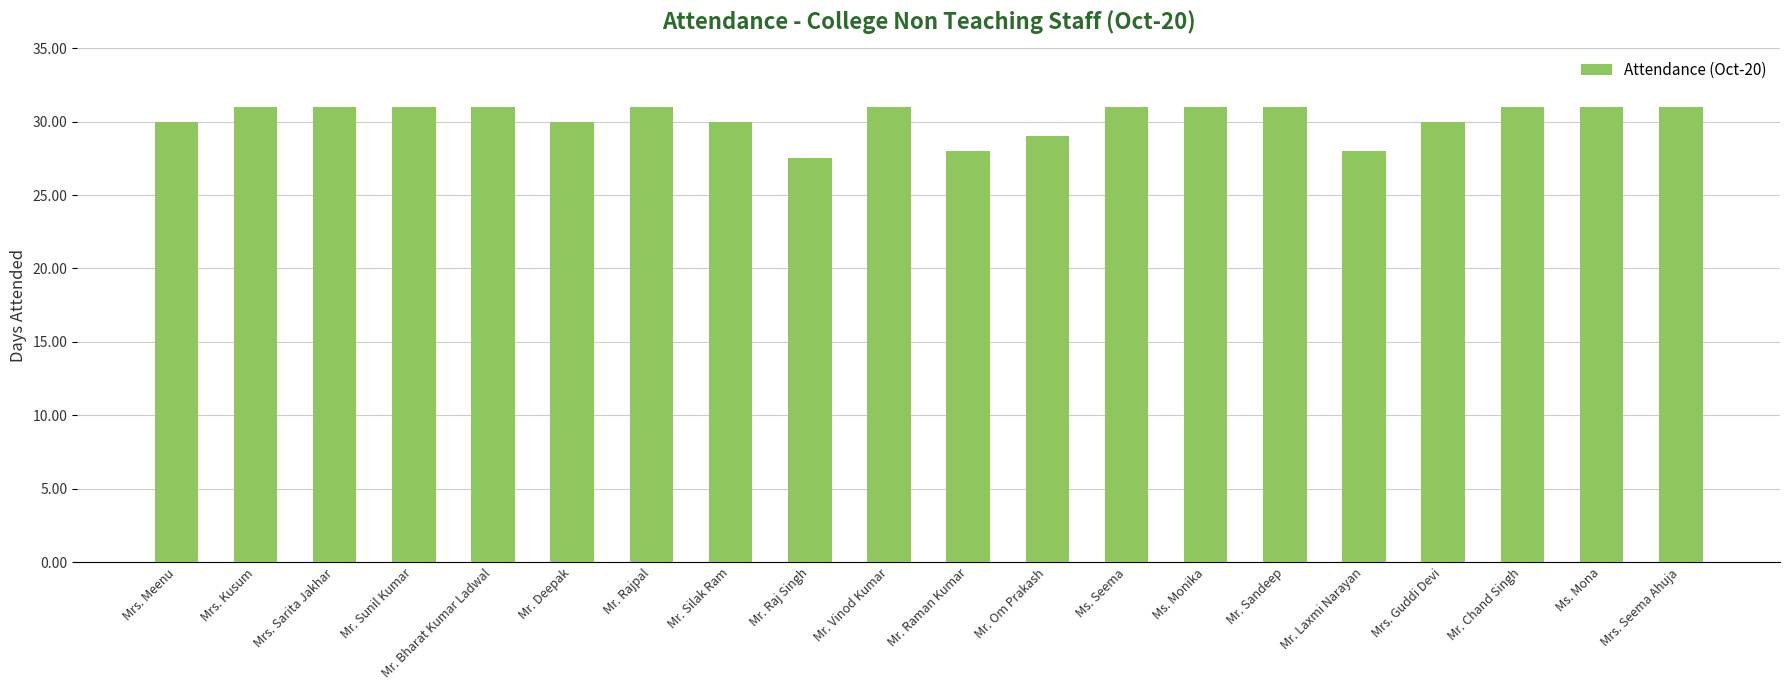

Which category has the lowest value across all series?

Mr. Raj Singh